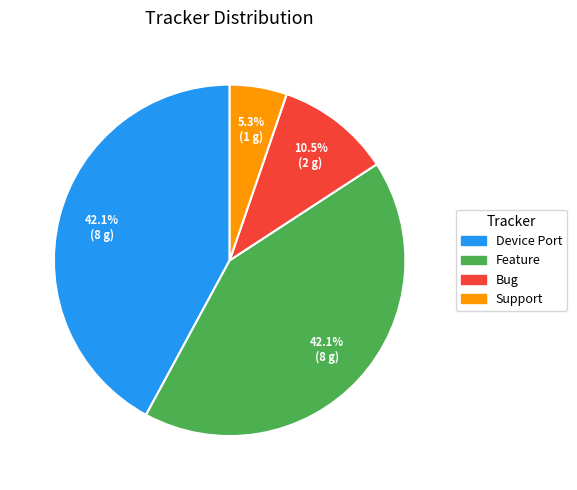

Does Feature represent more than half of the total?

No